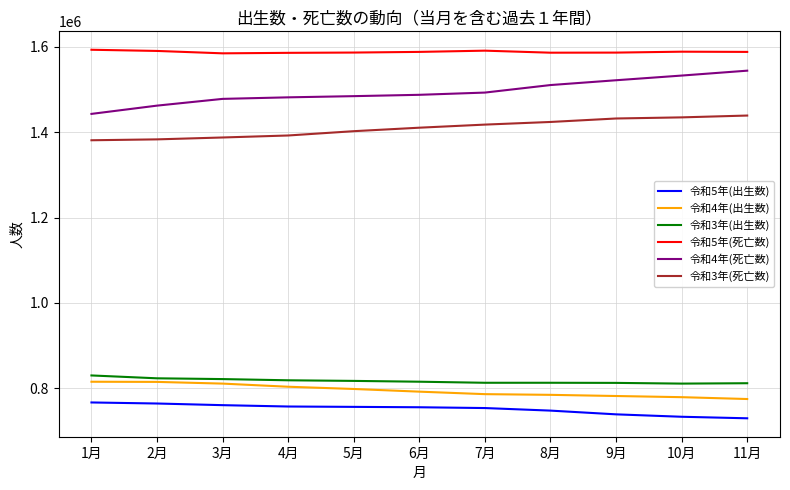

Which series has the largest total across all categories?

令和5年(死亡数)